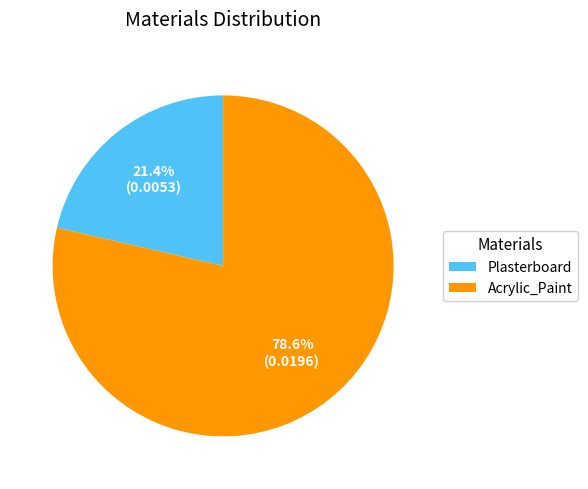

Count the number of slices in the pie.

2